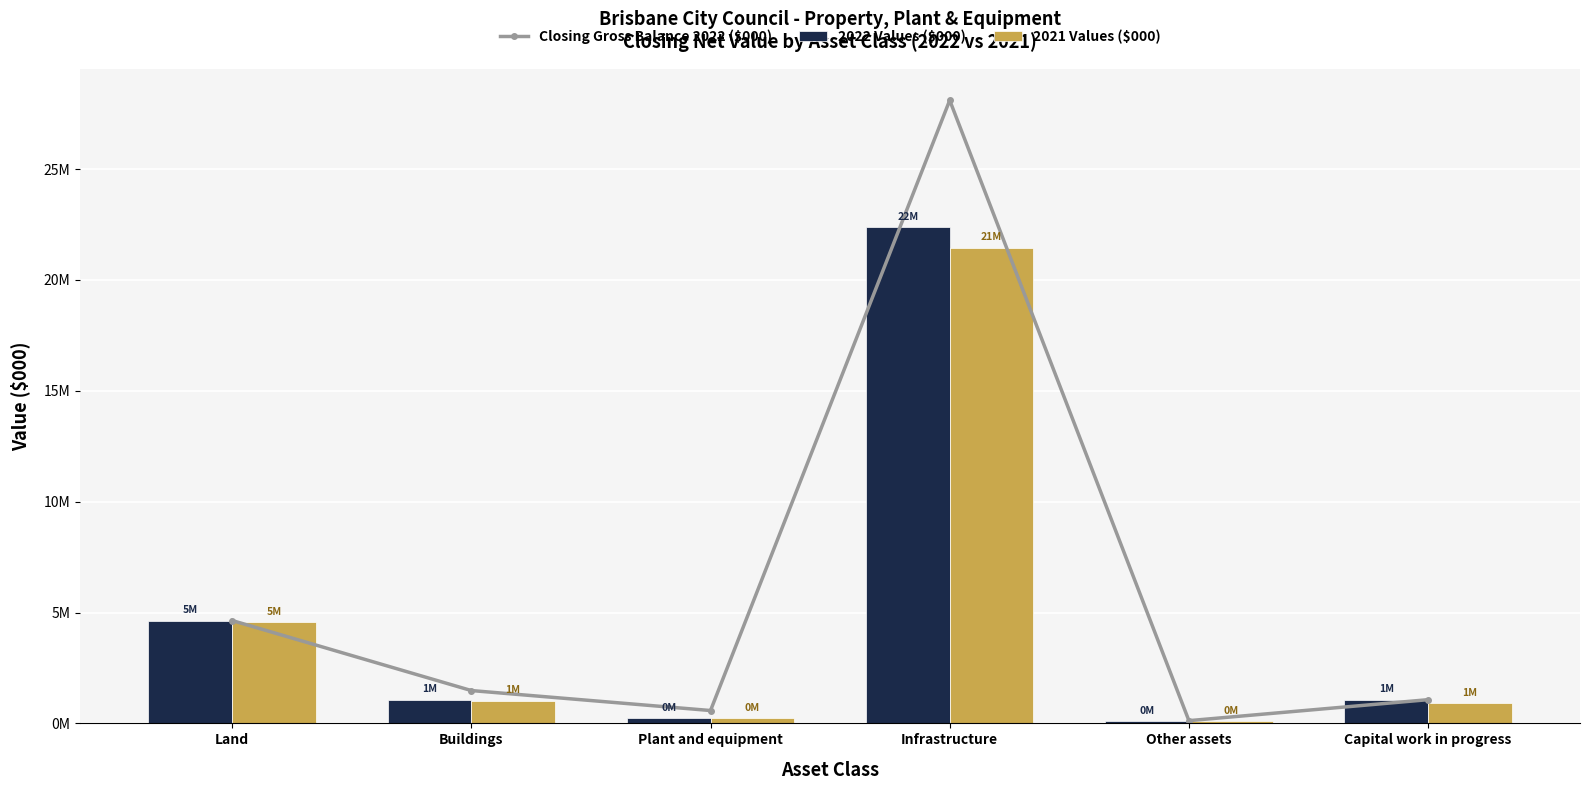

Which series has the largest total across all categories?

Closing Gross Balance 2022 ($000)